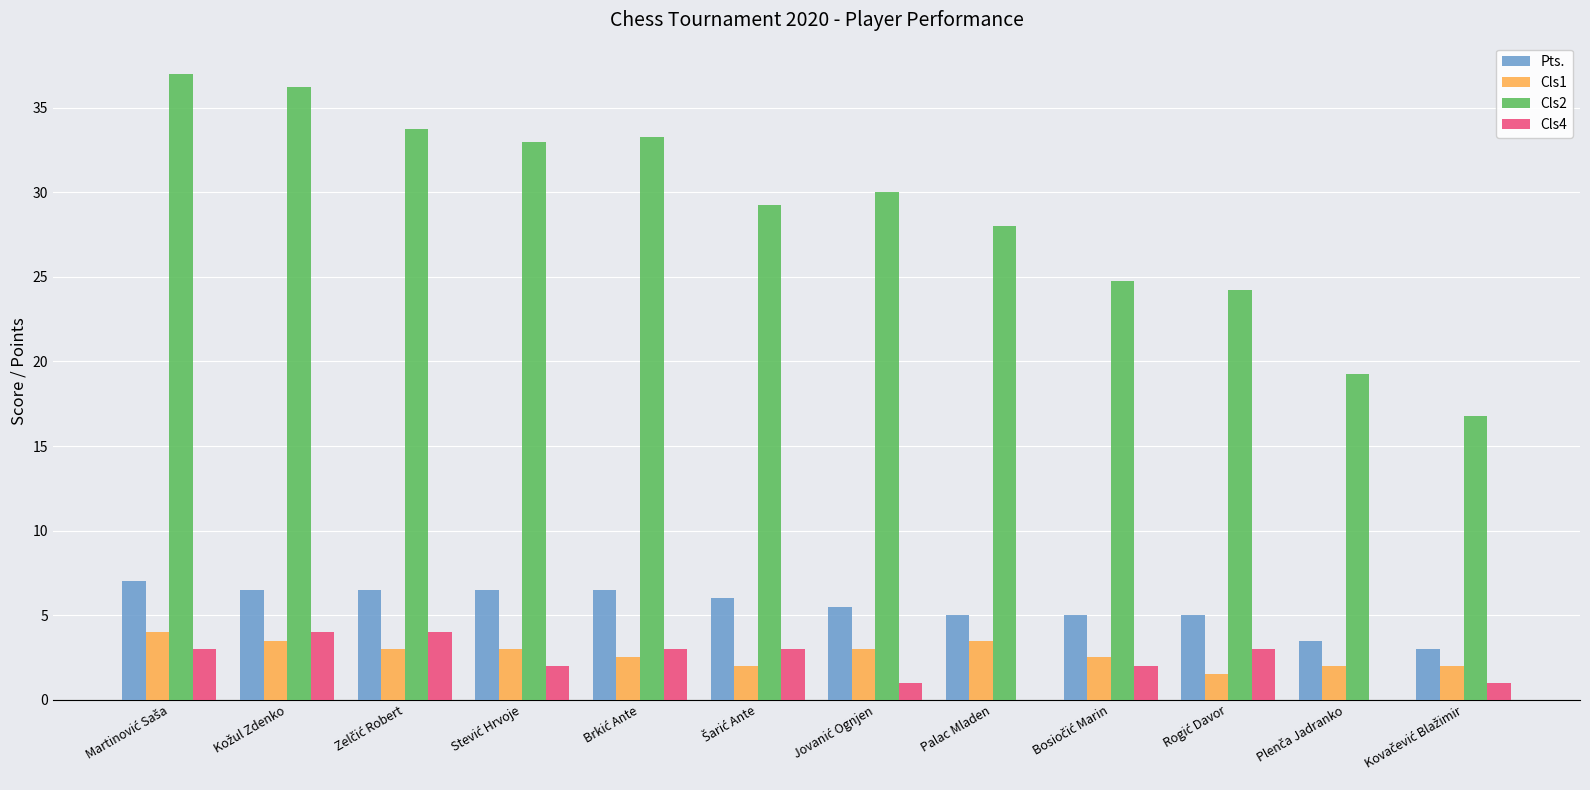

Which series has the widest spread of values?

Cls2